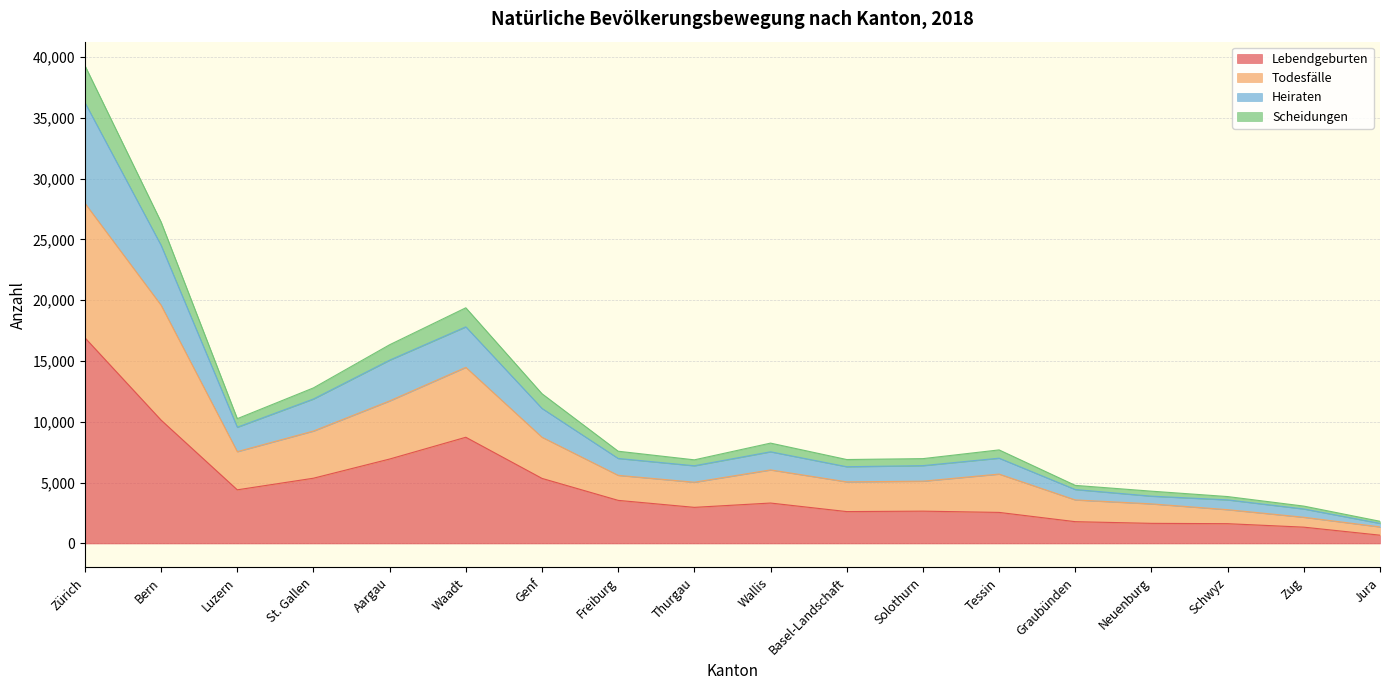

True or false: Lebendgeburten and Heiraten cross at least once.

False